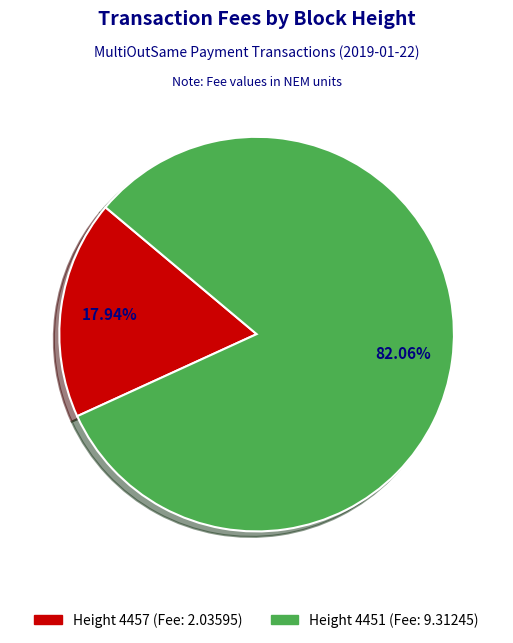

To the nearest percent, what is the average slice percentage?

50%